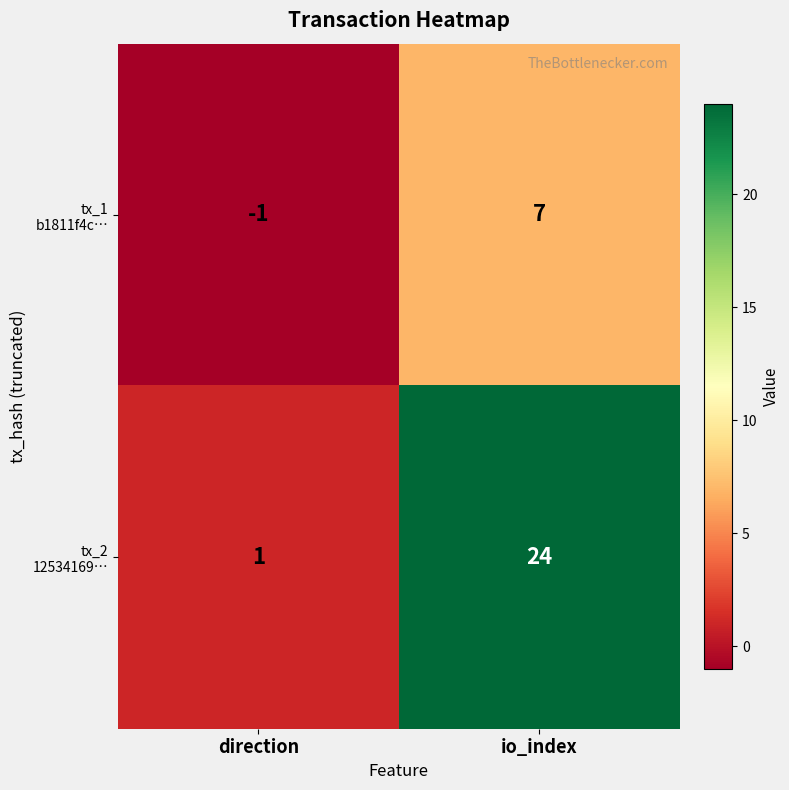

At which category does the chart reach its peak across all series?

io_index